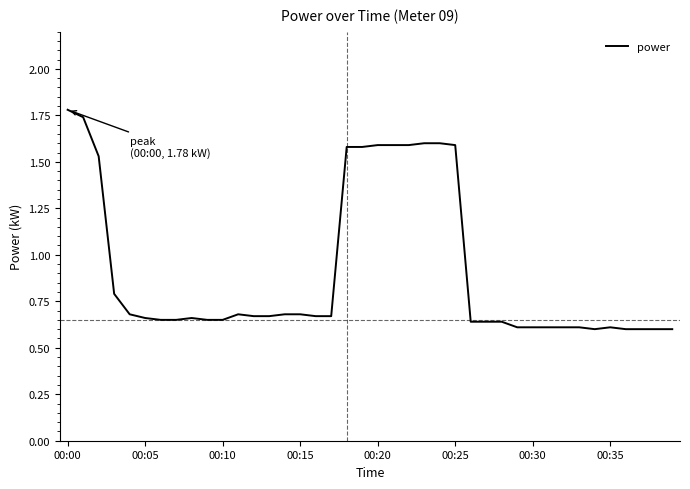

What is the maximum value shown in the chart?

1.8